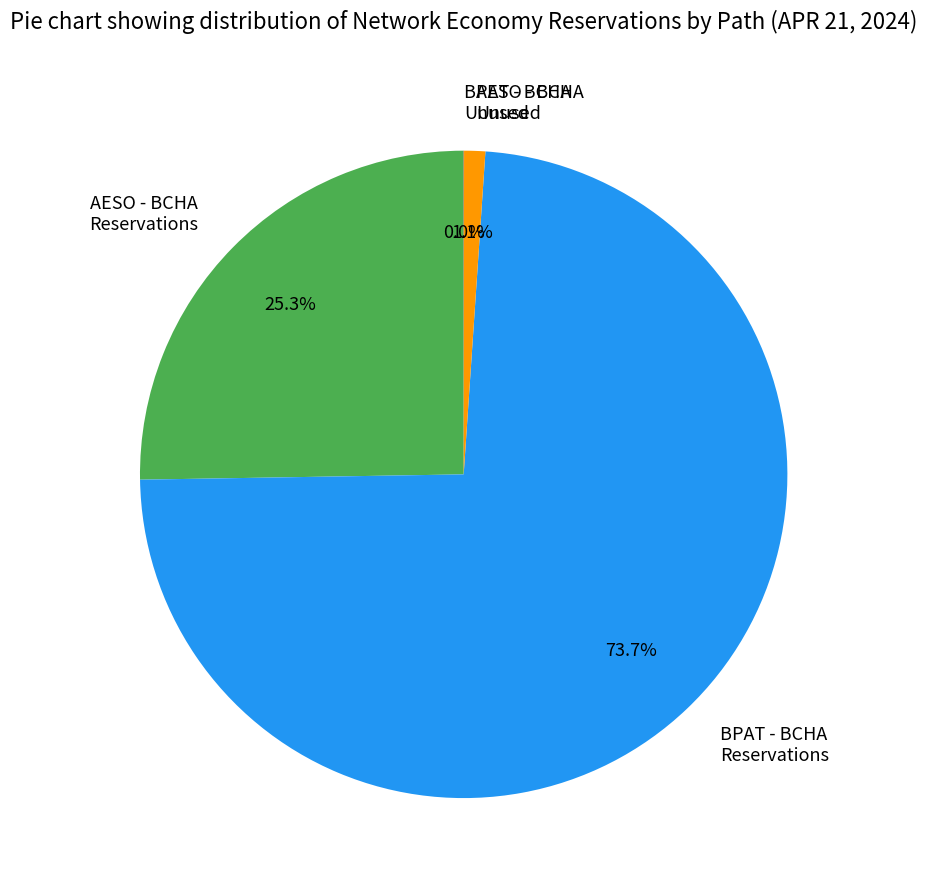

To the nearest percent, what is the average slice percentage?

25%